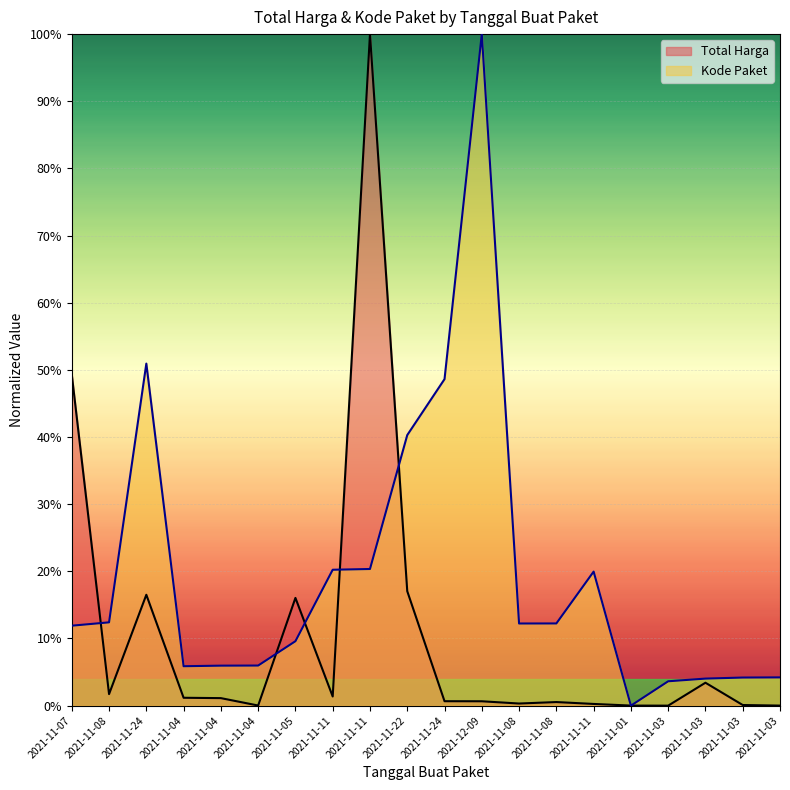

How many lines are shown in the chart?

2